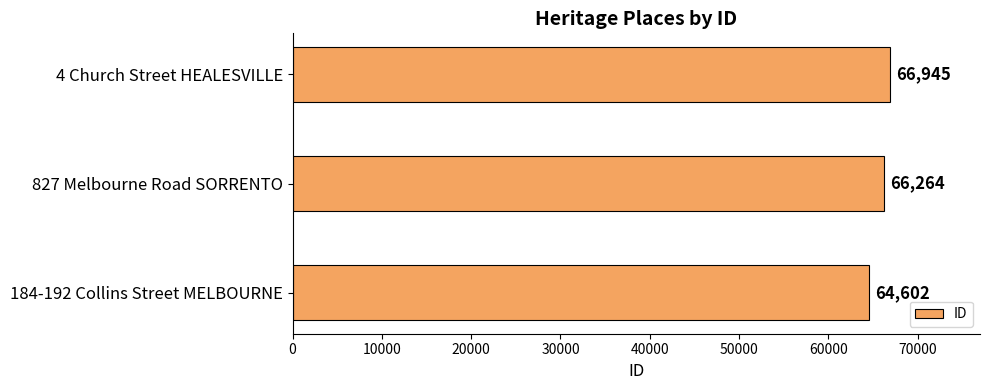

What is the sum of all values?

197811